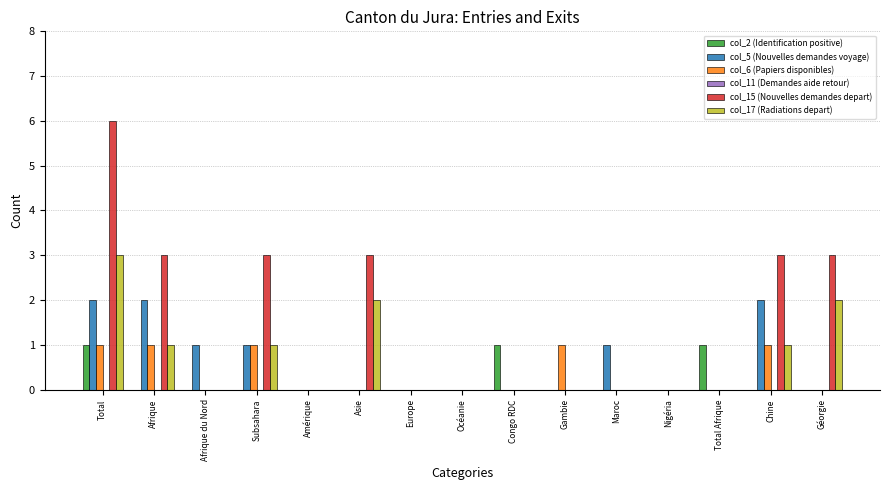

What is the highest value of the col_5 (Nouvelles demandes voyage) series?

2